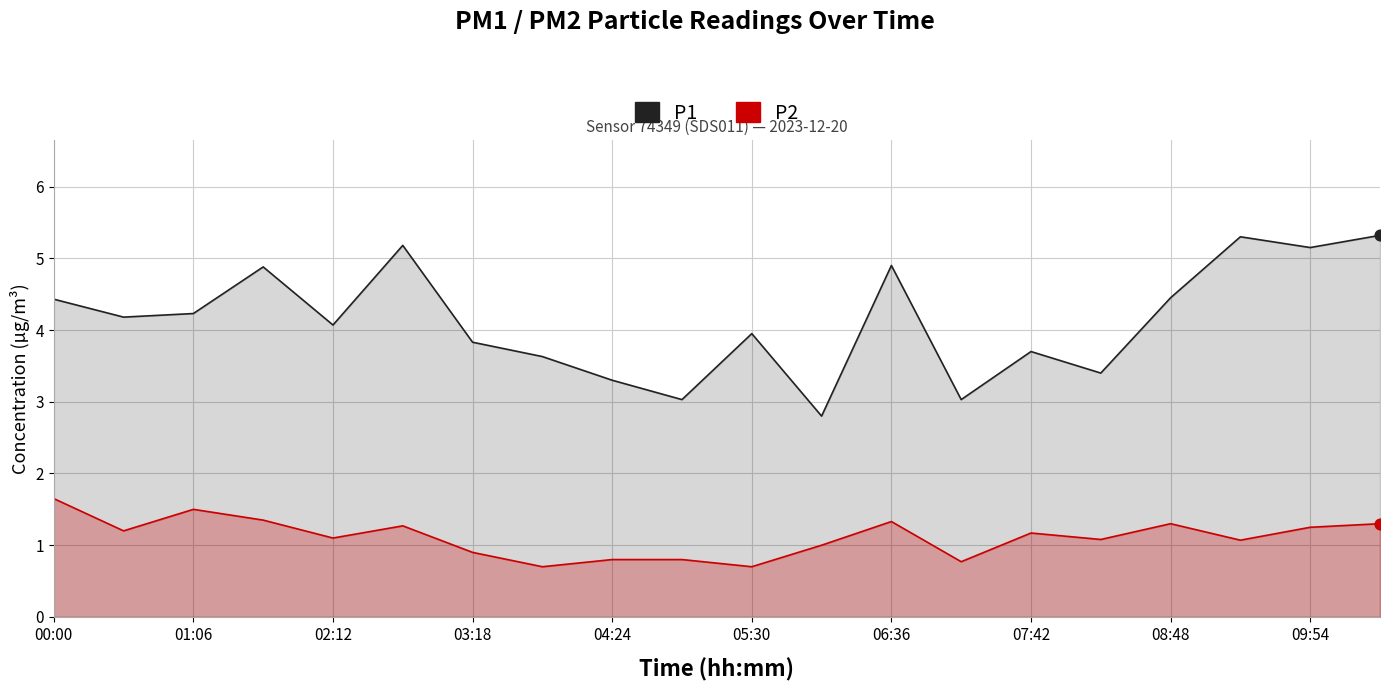

Which series reaches the minimum Y coordinate?

P2